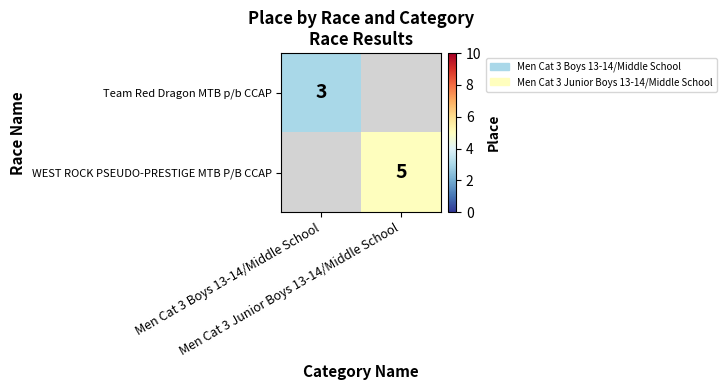

Which has a higher value, Men Cat 3 Boys 13-14/Middle School or Men Cat 3 Junior Boys 13-14/Middle School?

Men Cat 3 Junior Boys 13-14/Middle School